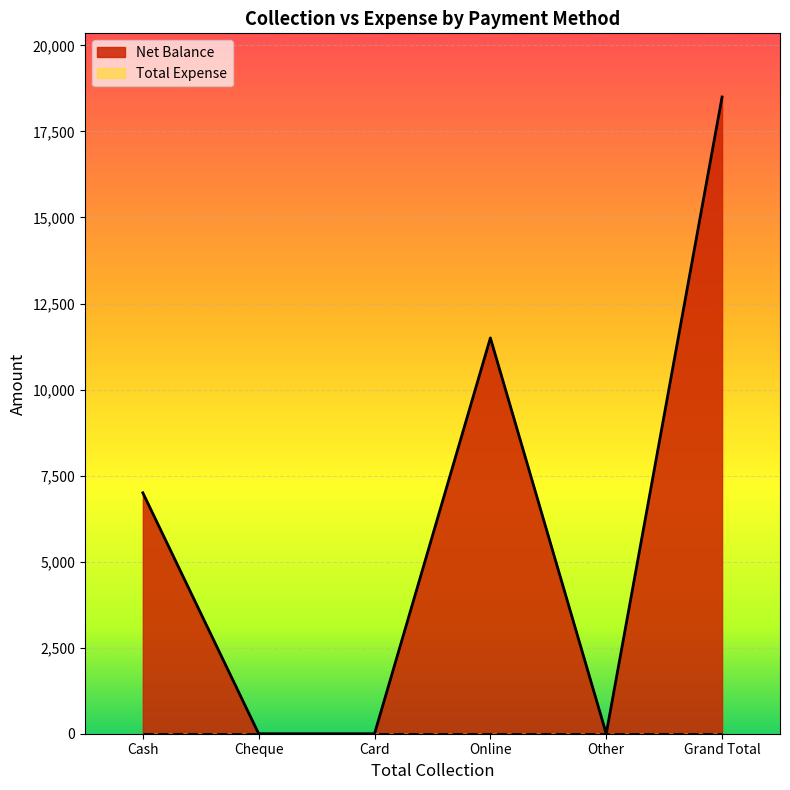

Reading left to right, list all the values displayed in this chart.

7000	0	0	11500	0	18500